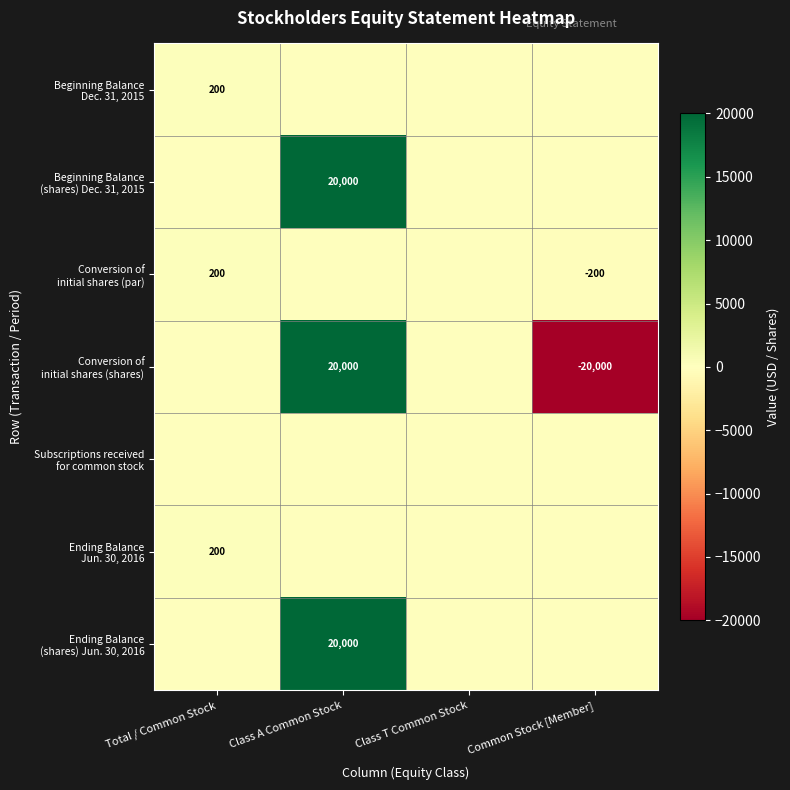

What is the smallest value displayed?

-20000